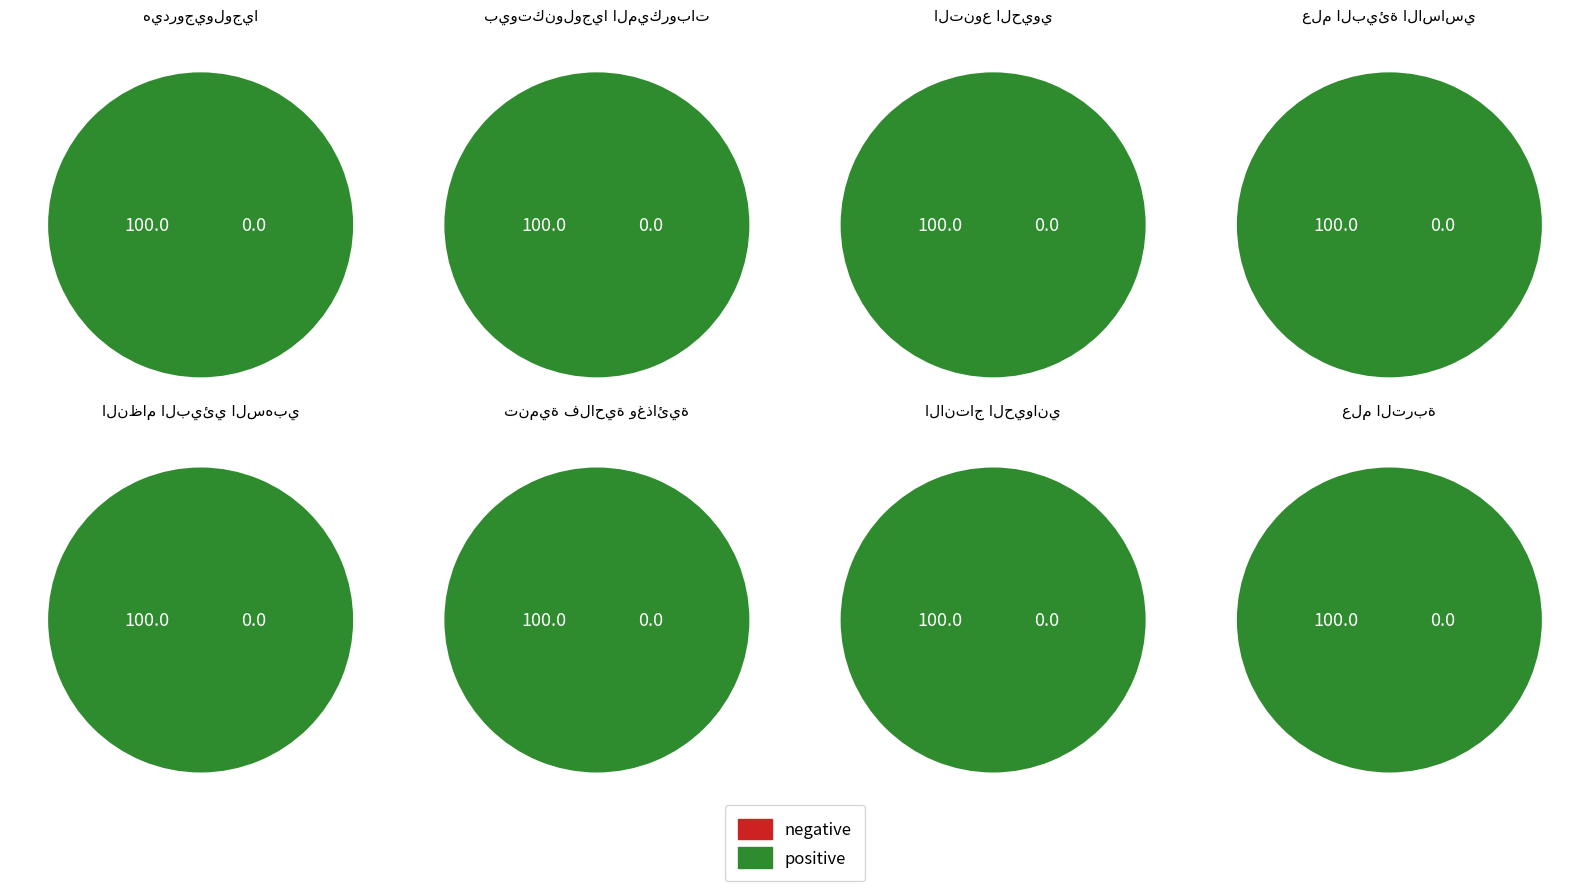

Do تنمية فلاحية وغذائية and النظام البيئي السهبي والصحراوي together represent more than half of the pie?

No